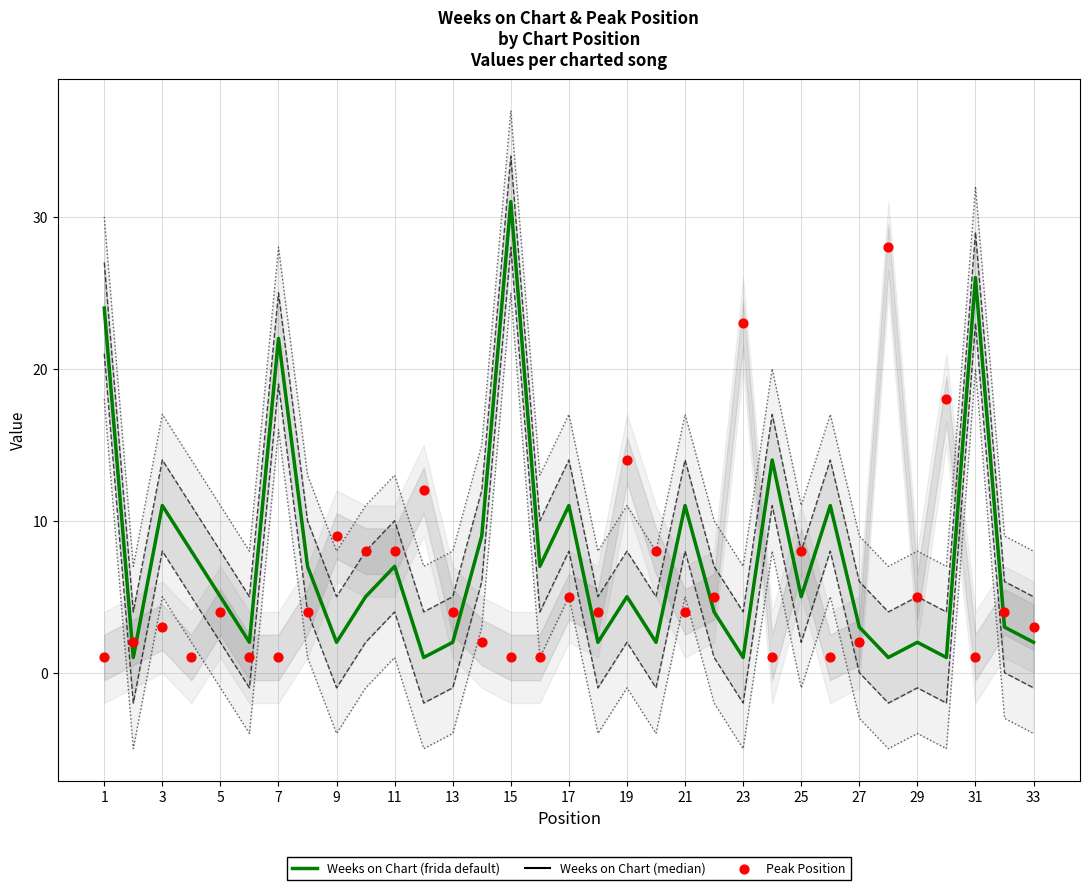

Which series contains the lowest Y value?

Weeks on Chart (frida default)